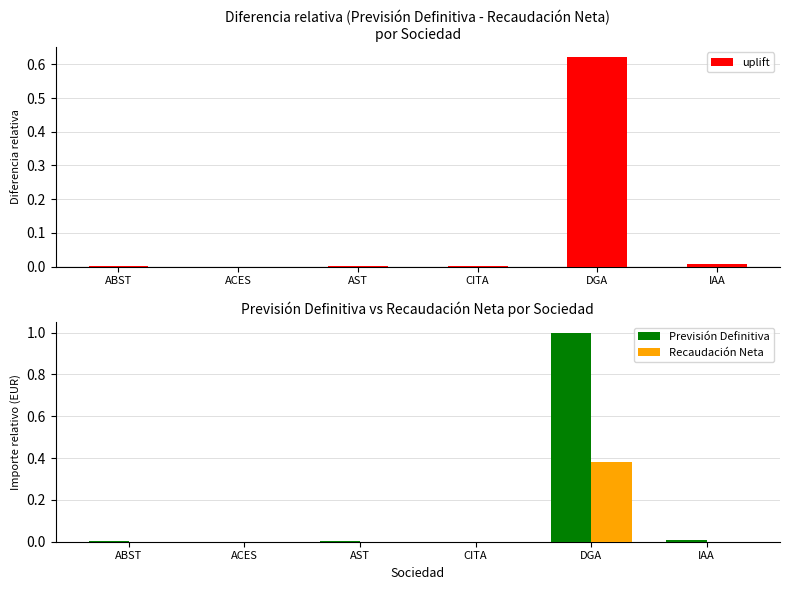

What is the difference between the maximum and minimum values in the Recaudación Neta series?

0.4